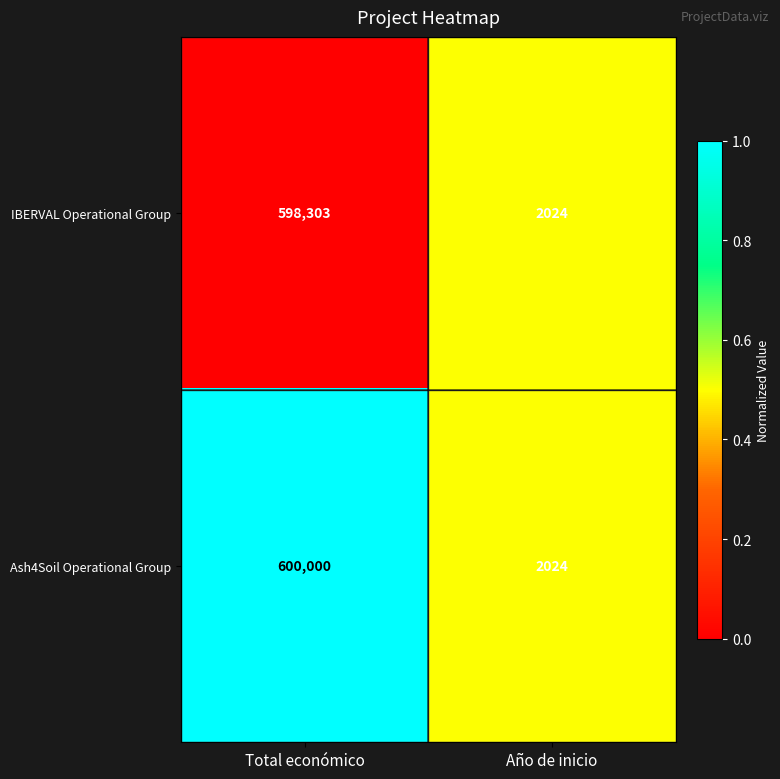

At which category is the sum across all series the highest?

Total económico